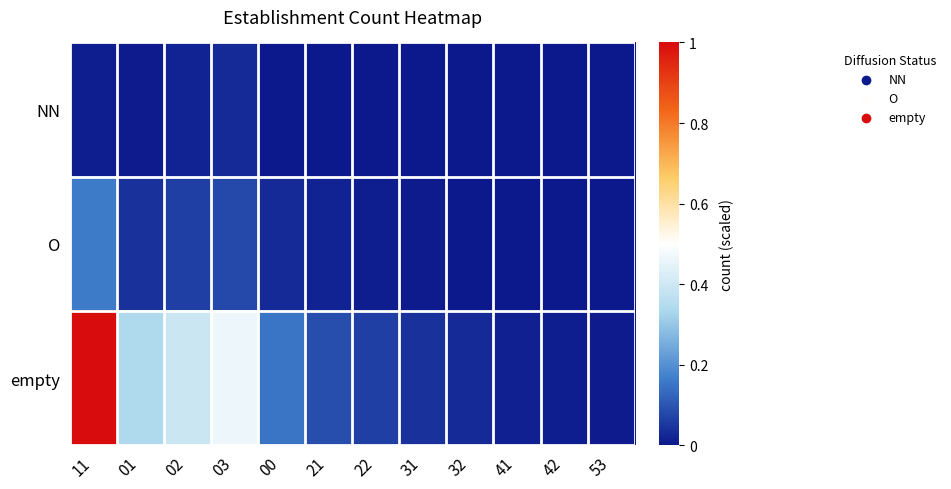

How many categories are shown in the chart?

12